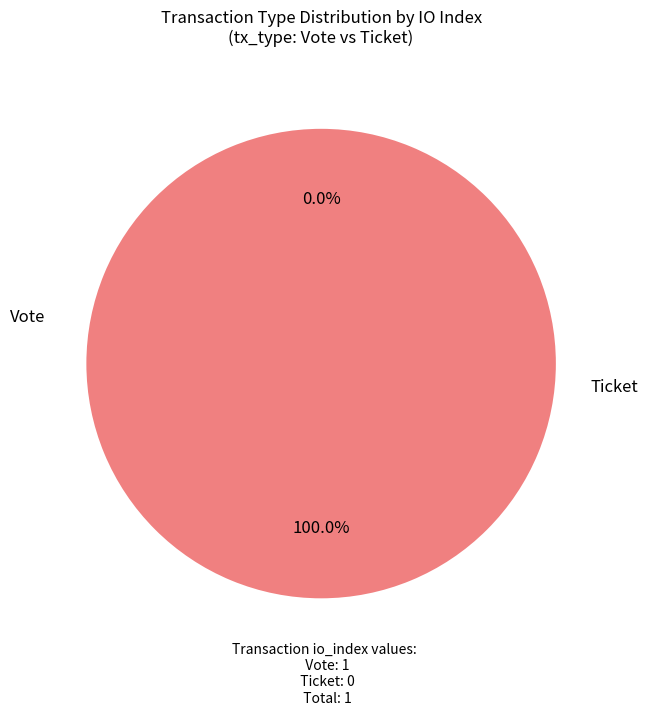

Combined, what portion of the pie is Ticket and Vote?

100.0%